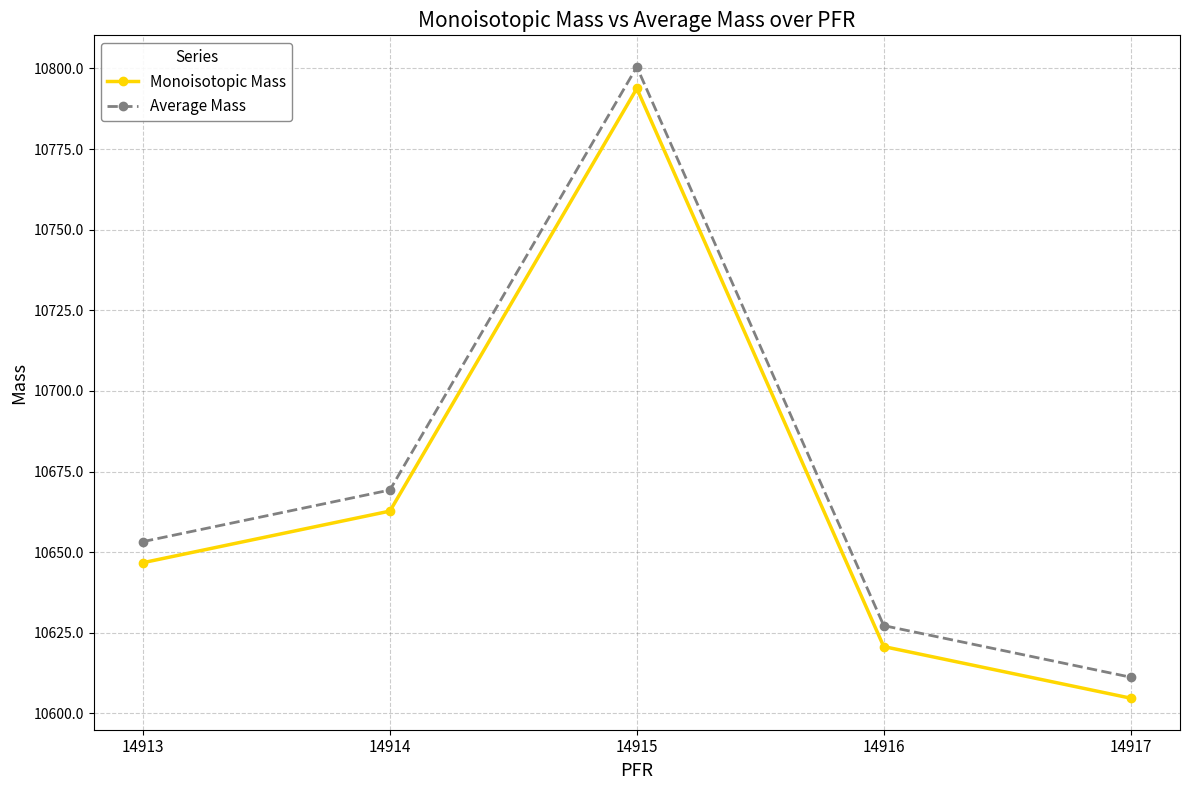

The Average Mass series shows 18356.8 at 14917. True or false?

False